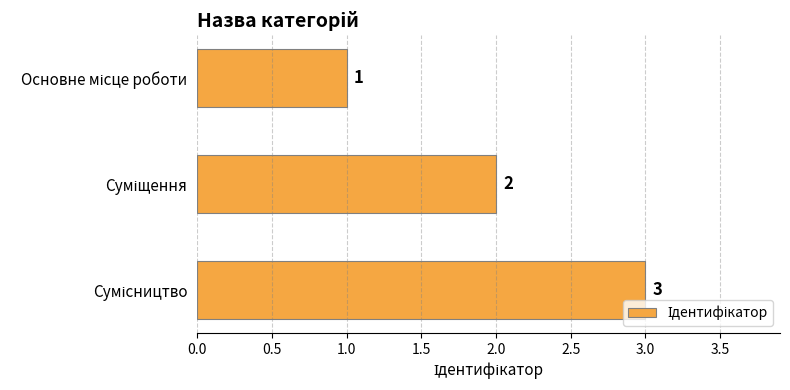

Count the values in the range 1 to 3.

3